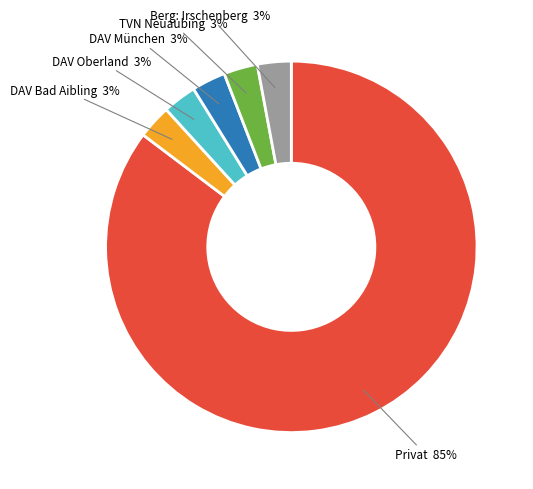

To the nearest percent, what is the difference between the largest and smallest slice percentages?

82%